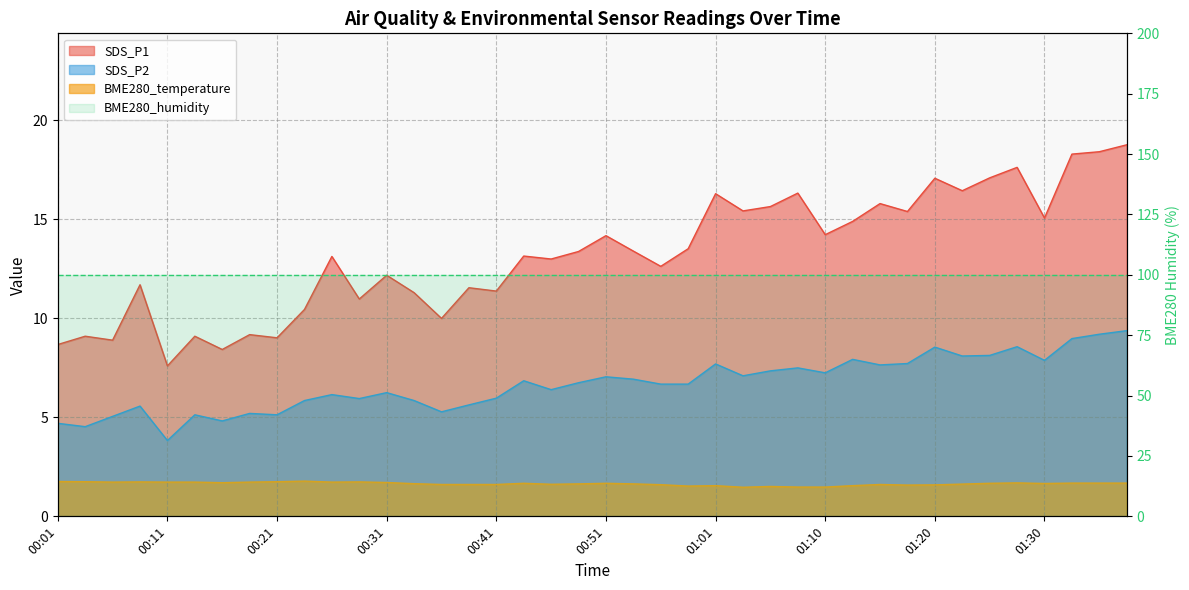

True or false: SDS_P1 has a value of 21.5 at 01:18.

False